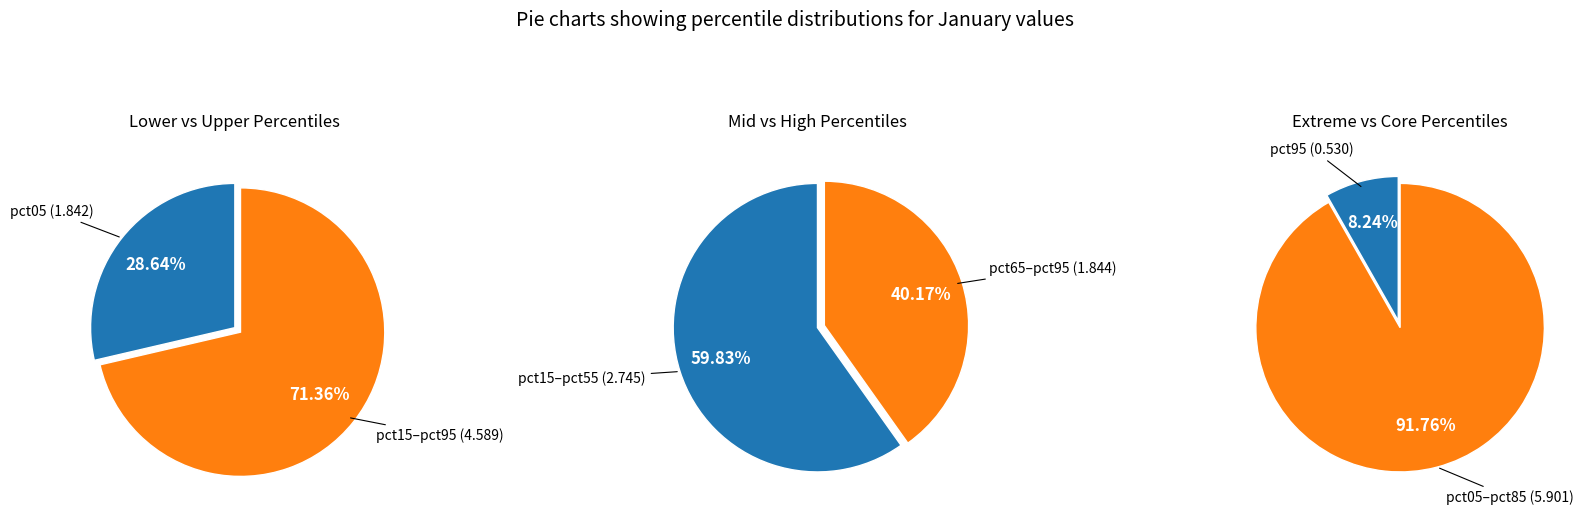

Is pct55 the majority of the pie?

No